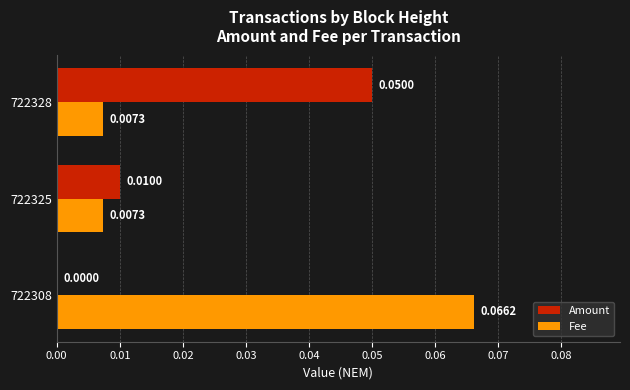

Which series changed the most between 722308 and 722328?

Fee